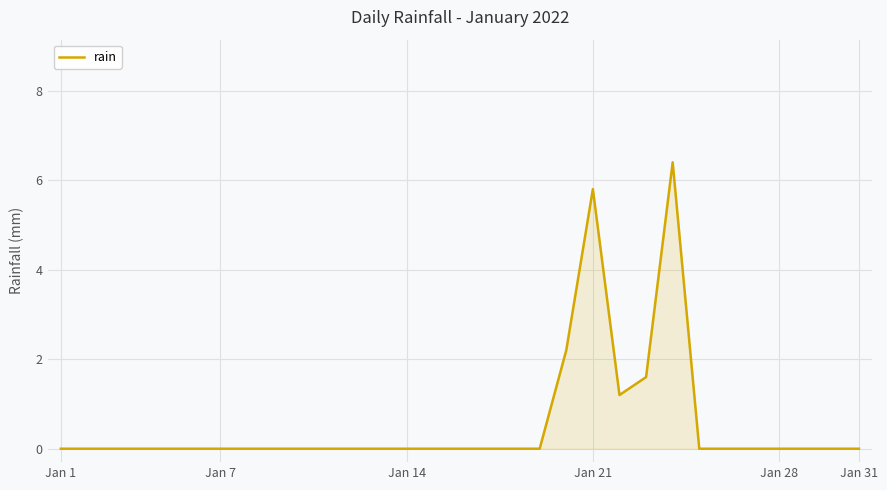

What is the difference between the maximum and minimum values?

6.4